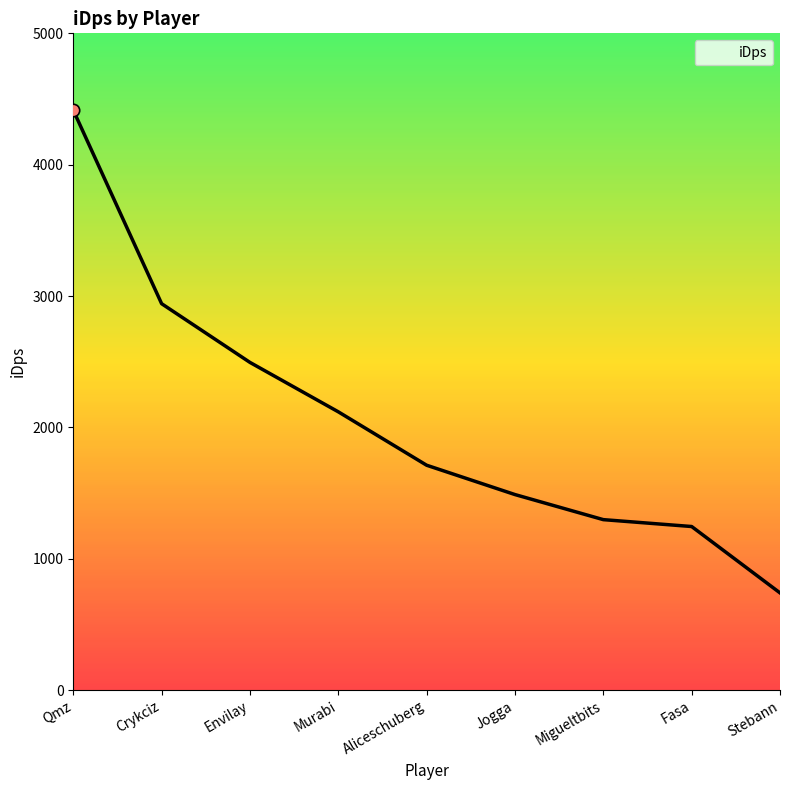

What is the change in value from Murabi to Jogga?

-629.9